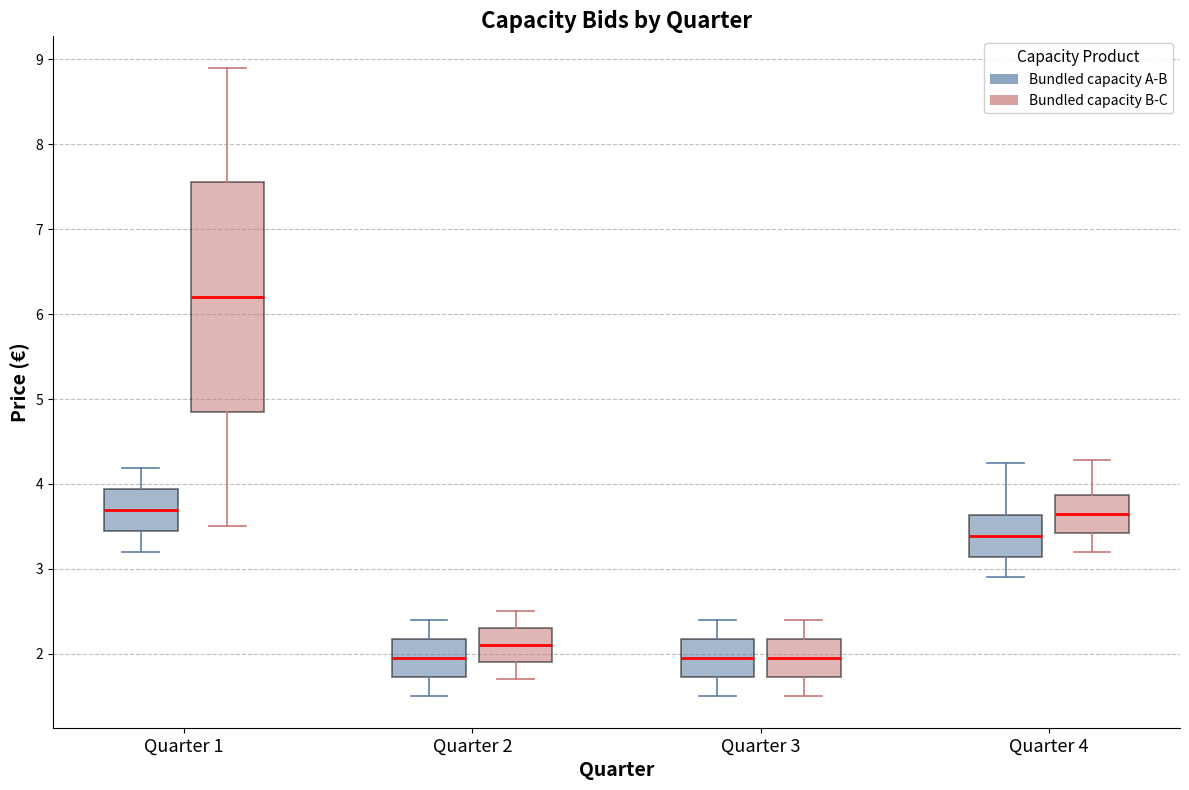

Reading left to right, read every box against the y-axis: the position of its median line, the range the box covers, and the ends of its whiskers. The values are not printed on the chart, so give them approximately, as read against the axis.

Quarter 1 (Bundled capacity A-B): median 3.7, box 3.4 to 3.9, whiskers 3.2 to 4.2
Quarter 1 (Bundled capacity B-C): median 6.2, box 4.9 to 7.6, whiskers 3.5 to 8.9
Quarter 2 (Bundled capacity A-B): median 2.0, box 1.7 to 2.2, whiskers 1.5 to 2.4
Quarter 2 (Bundled capacity B-C): median 2.1, box 1.9 to 2.3, whiskers 1.7 to 2.5
Quarter 3 (Bundled capacity A-B): median 2.0, box 1.7 to 2.2, whiskers 1.5 to 2.4
Quarter 3 (Bundled capacity B-C): median 2.0, box 1.7 to 2.2, whiskers 1.5 to 2.4
Quarter 4 (Bundled capacity A-B): median 3.4, box 3.1 to 3.6, whiskers 2.9 to 4.3
Quarter 4 (Bundled capacity B-C): median 3.7, box 3.4 to 3.9, whiskers 3.2 to 4.3